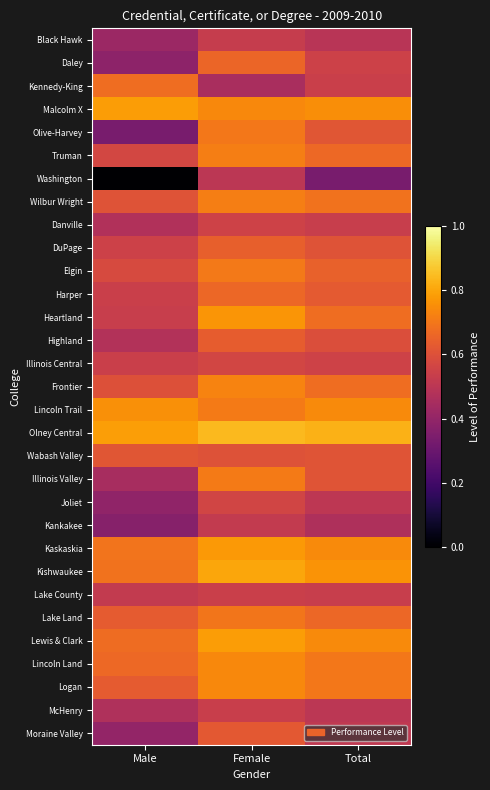

Count the number of data series in this chart.

31